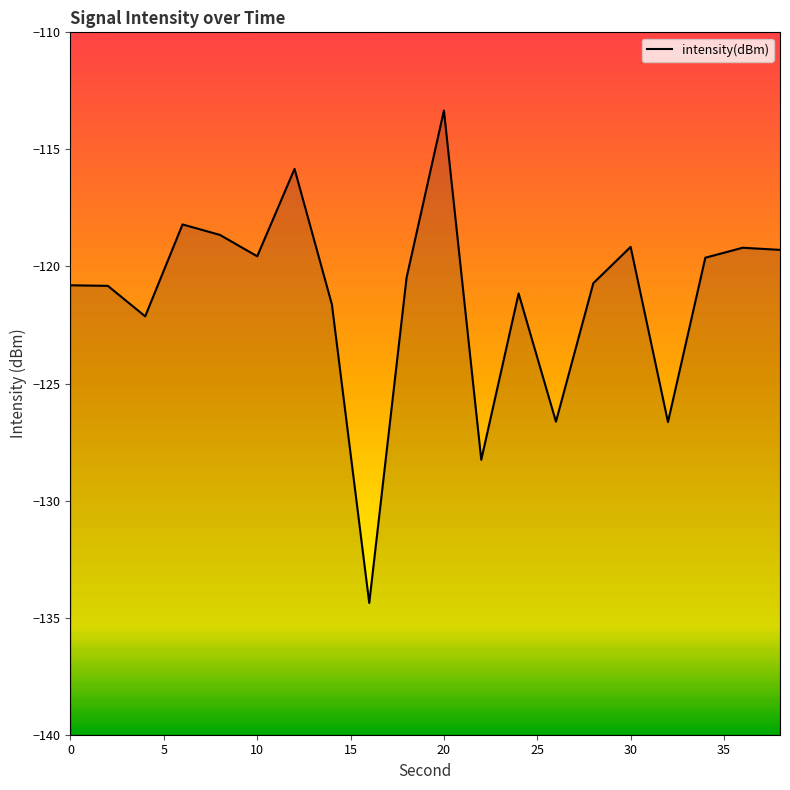

What is the difference between the second highest and second lowest values?

12.4